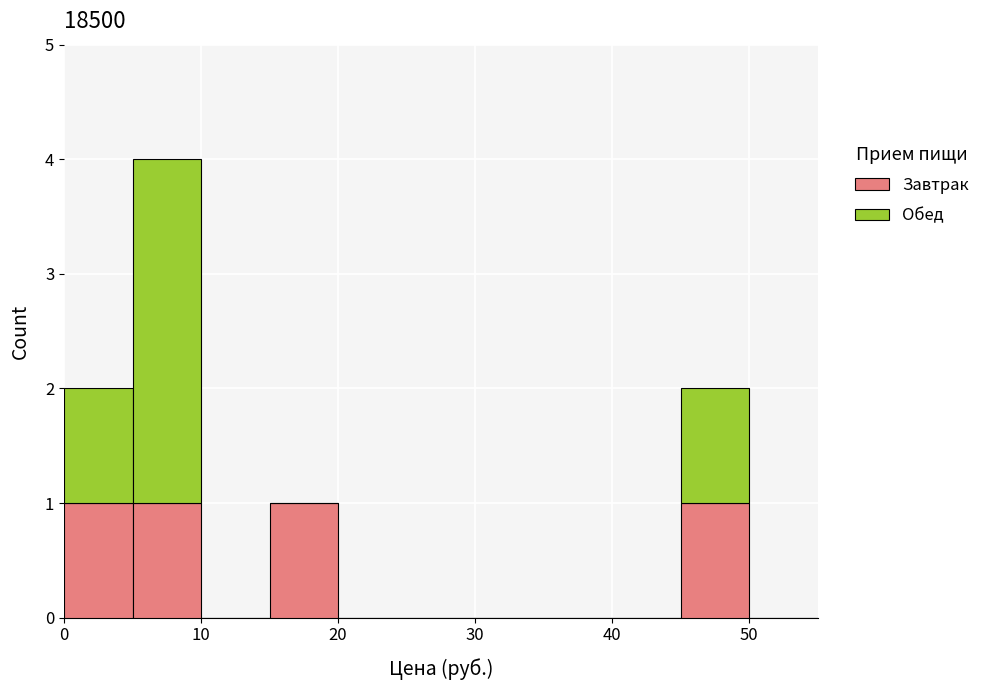

What is the total height of the stacked bar covering 15 to 20 on the x-axis? The values are not printed on the chart, so give them approximately, as read against the axis.

1